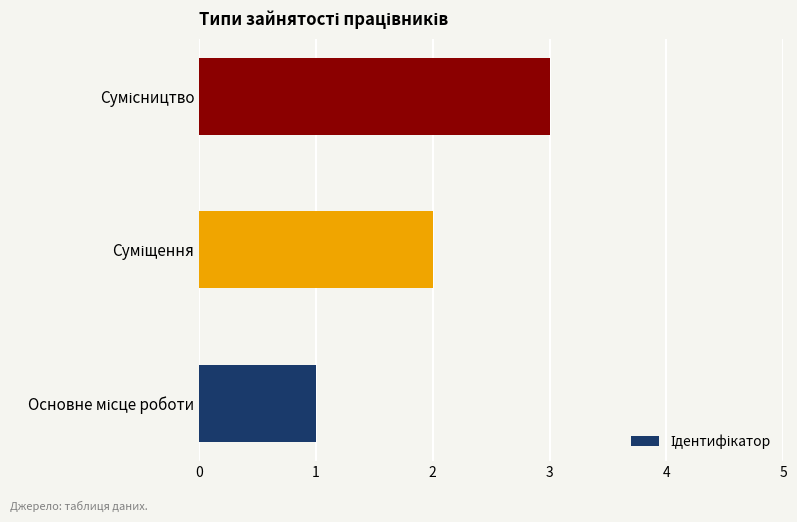

What is the maximum value shown in the chart?

3